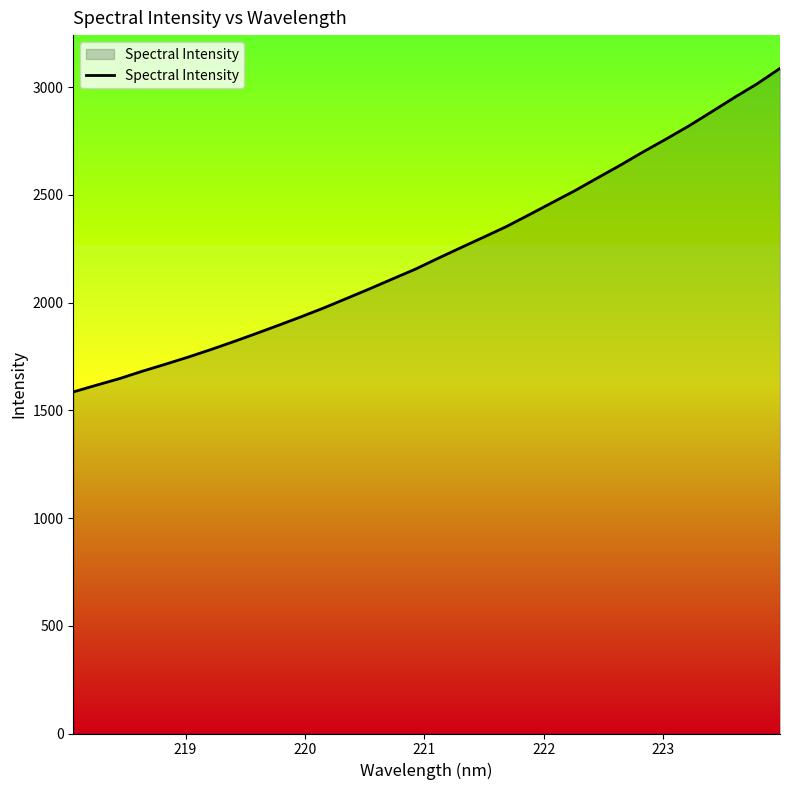

What is the minimum value shown in the chart?

1585.2